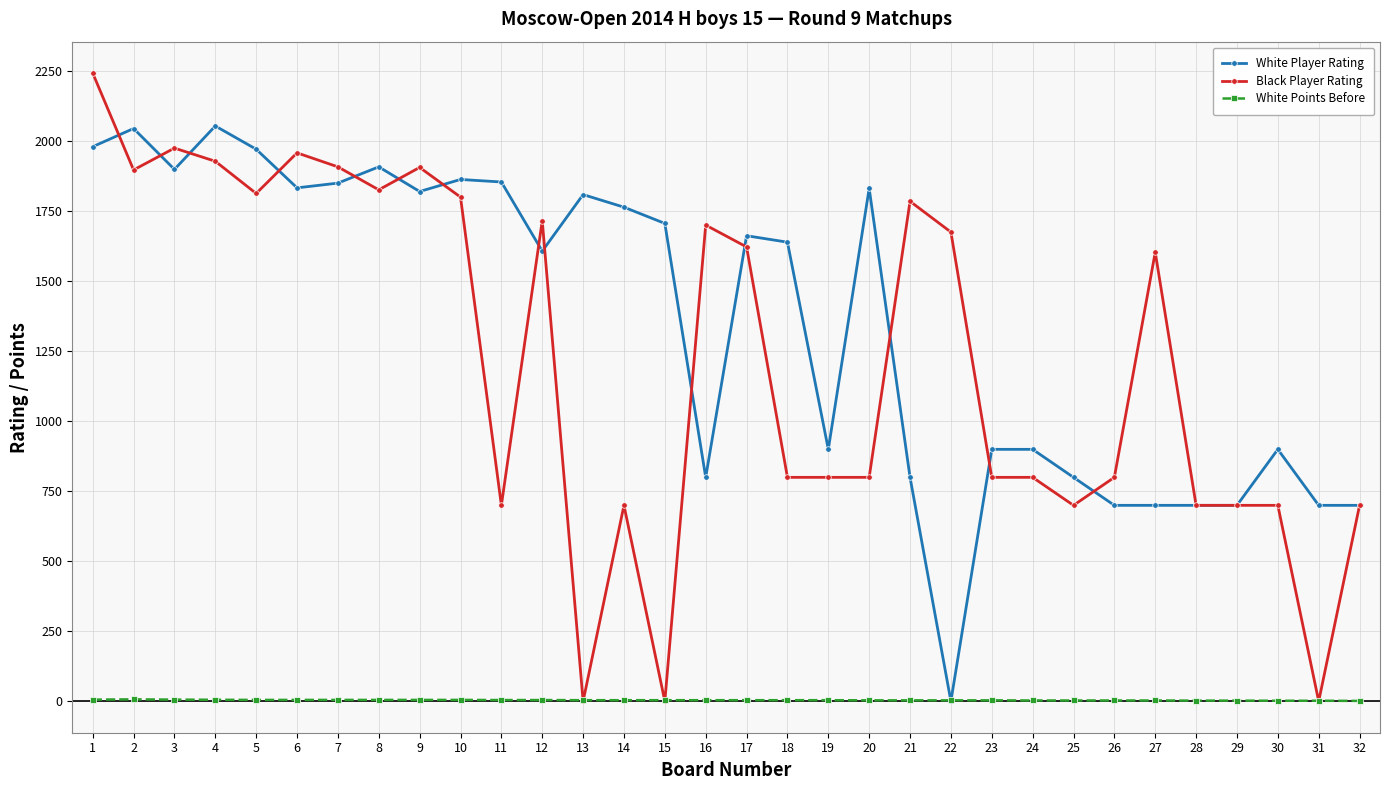

Which series has the largest total across all categories?

White Player Rating